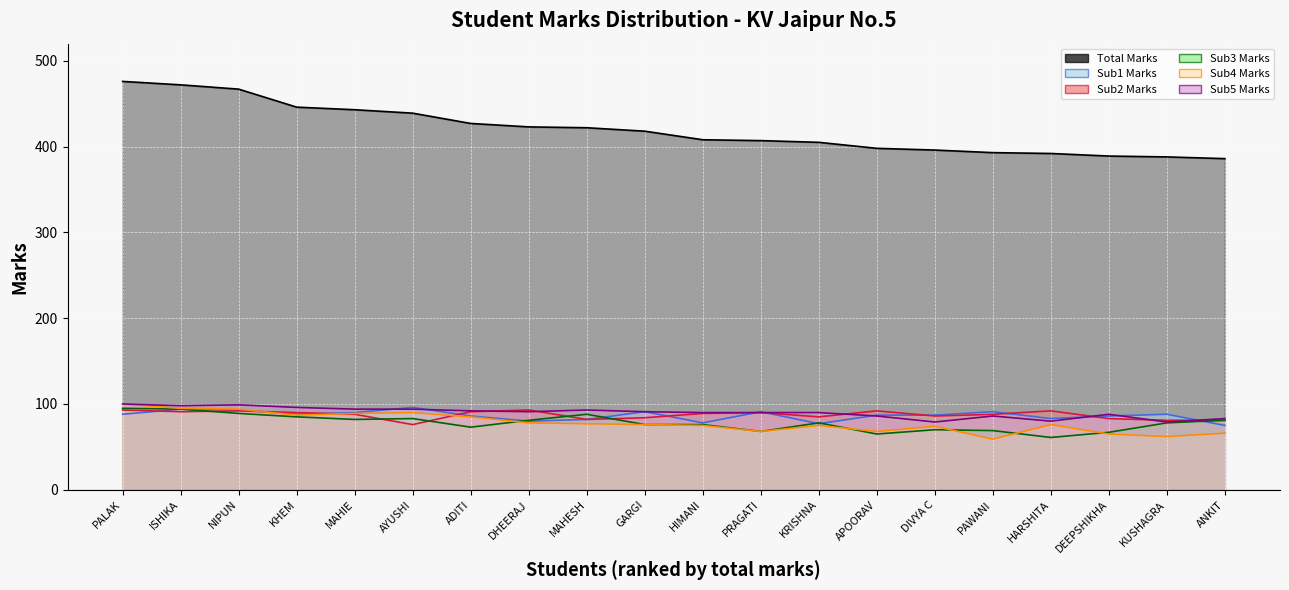

After their last crossing, which series has the higher values: Sub3 Marks or Sub2 Marks?

Sub2 Marks